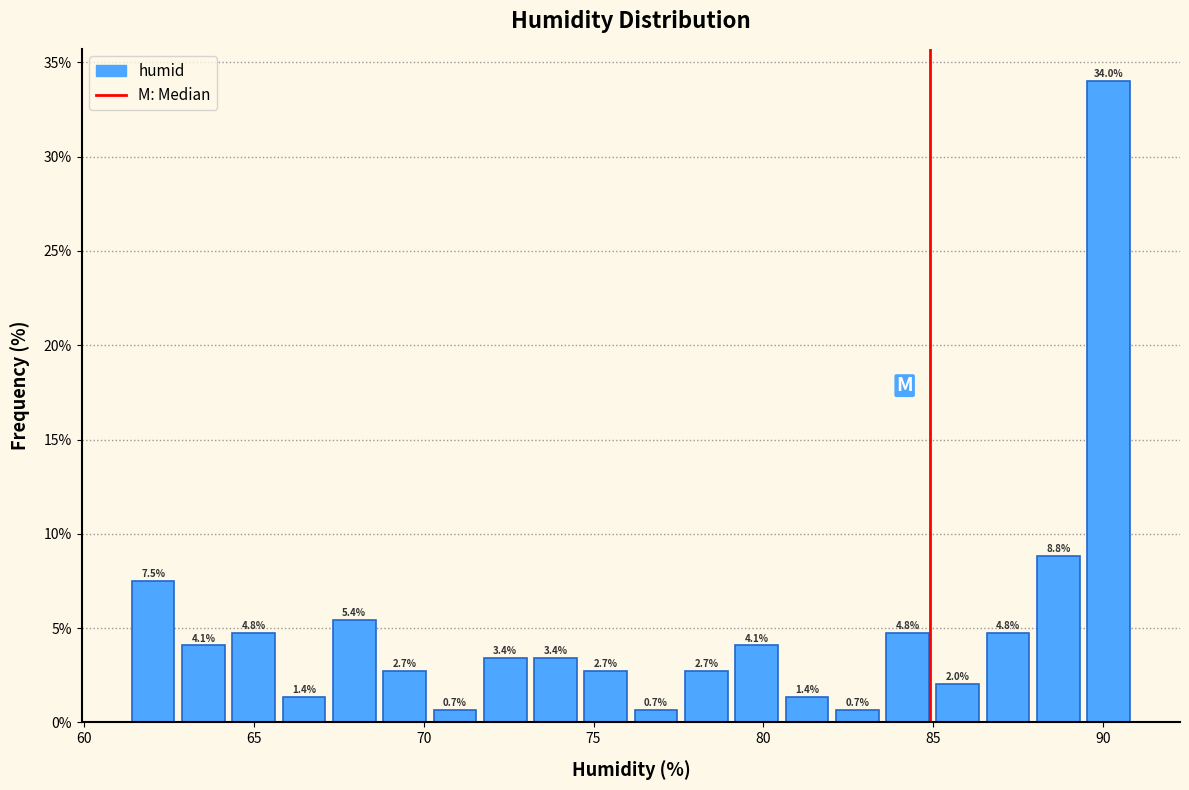

Around what value on the x-axis is the tallest bar? Give the approximate position of its centre, as read against the axis.

90.0